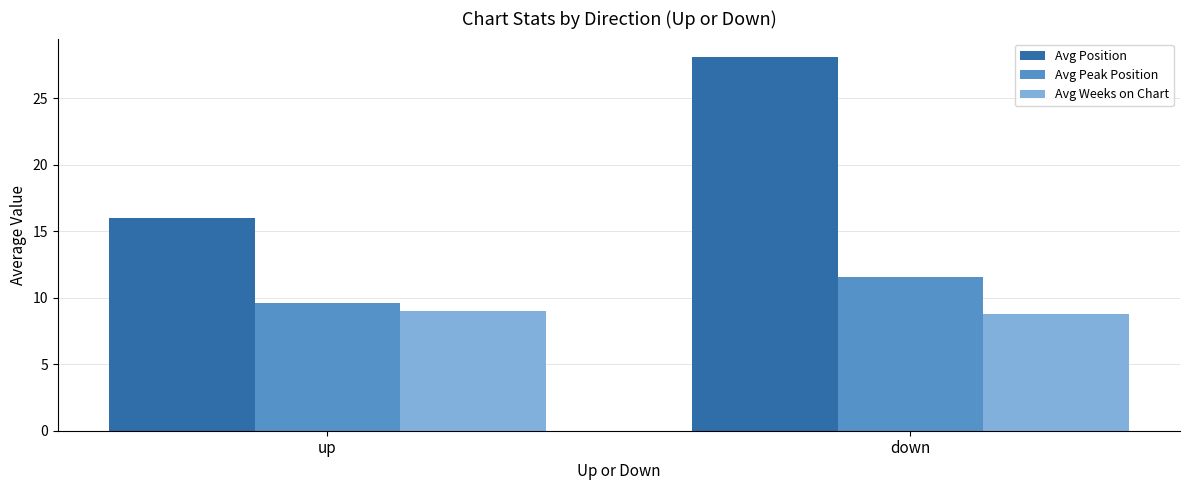

What is the sum of the Avg Position values at down and up?

44.0